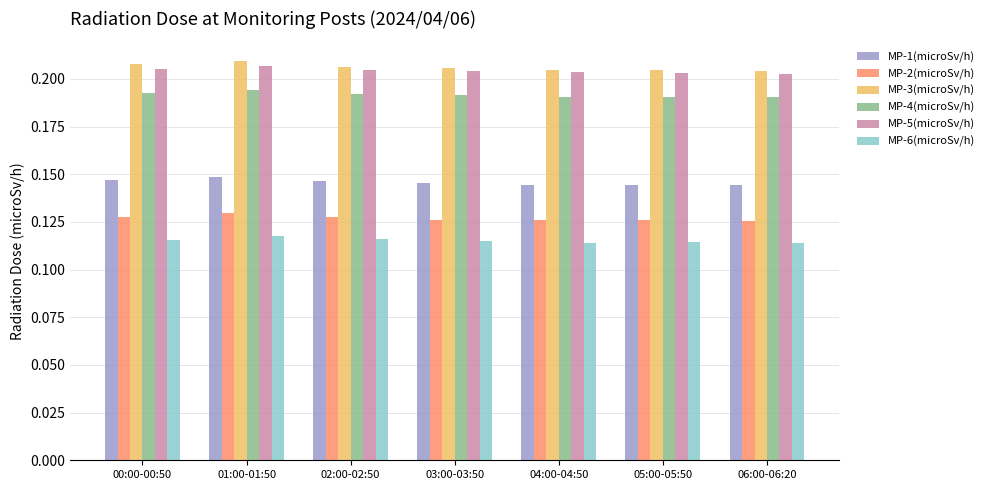

What is the label of the 6th bar from the right?

01:00-01:50